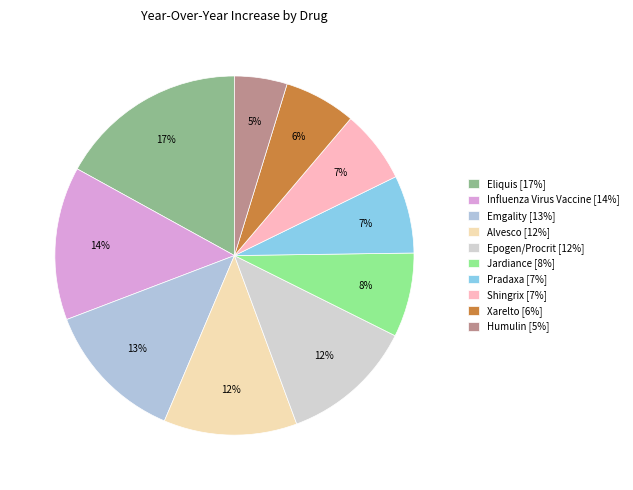

Is the sum of Alvesco and Influenza Virus Vaccine greater than half?

No